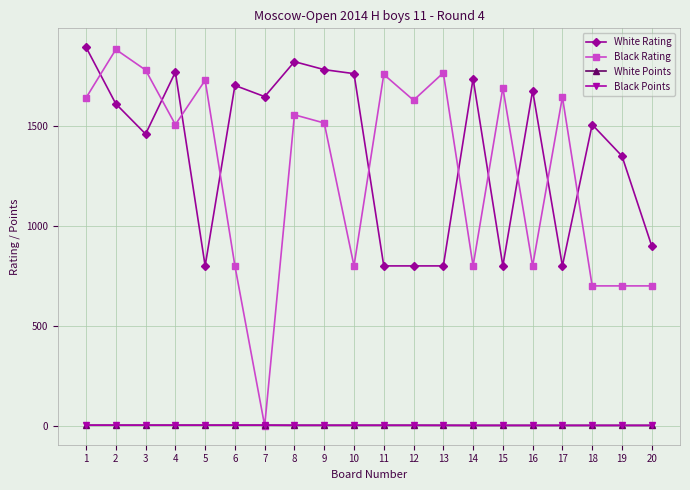

How many times do Black Rating and White Rating cross each other?

10